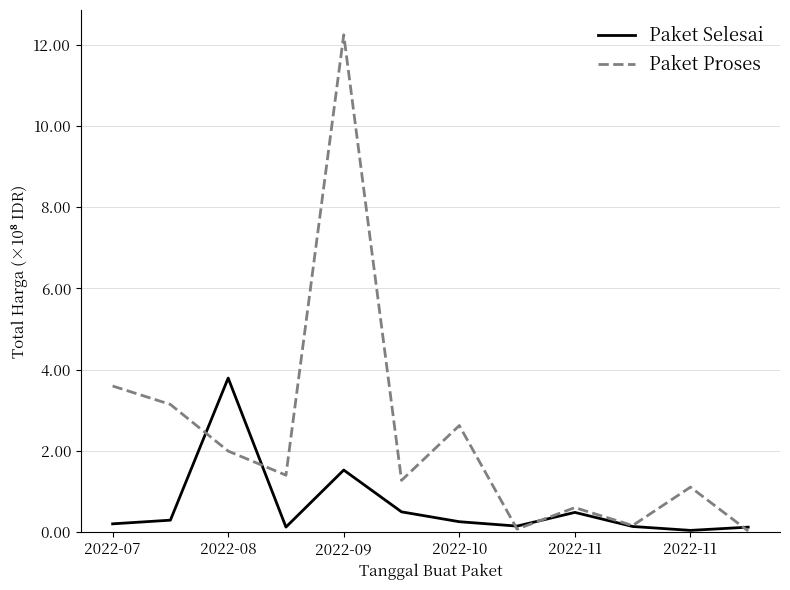

Does the chart display data point markers on the line(s)?

No